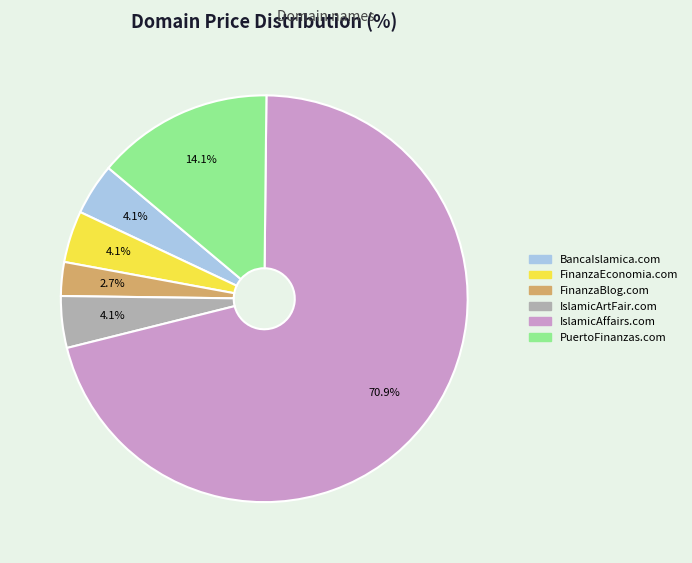

How many slices are in this pie chart?

6